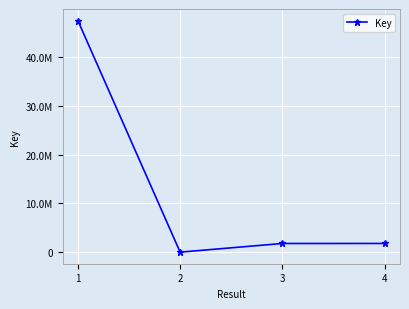

True or false: there are more than 1 points higher than both neighbors.

False